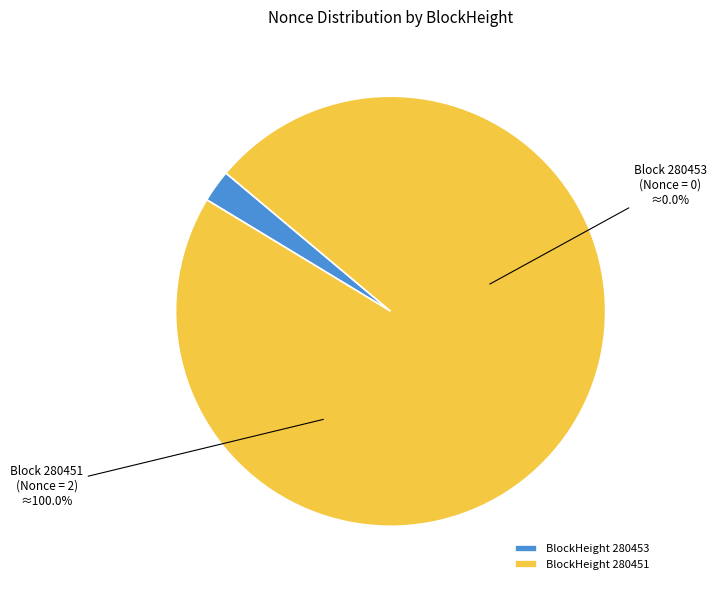

What is the smallest slice in the pie chart?

280453